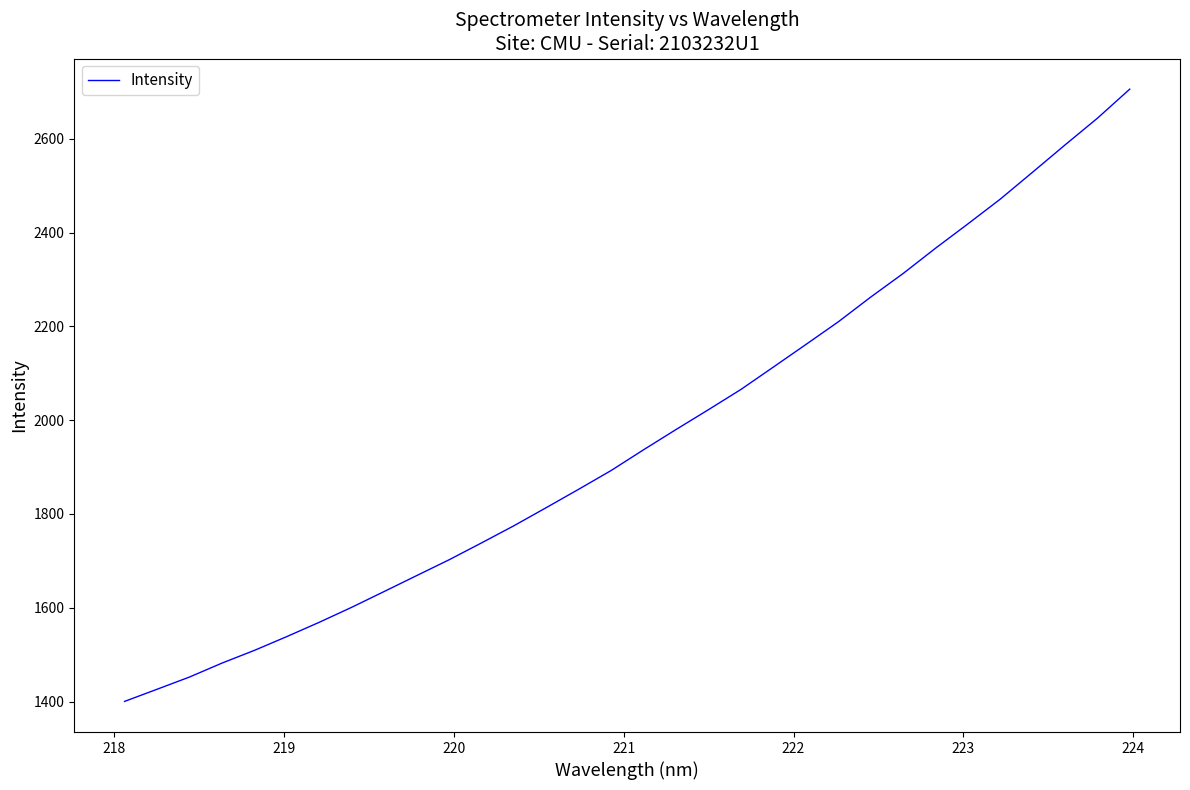

What is the sum of all values?

62842.5